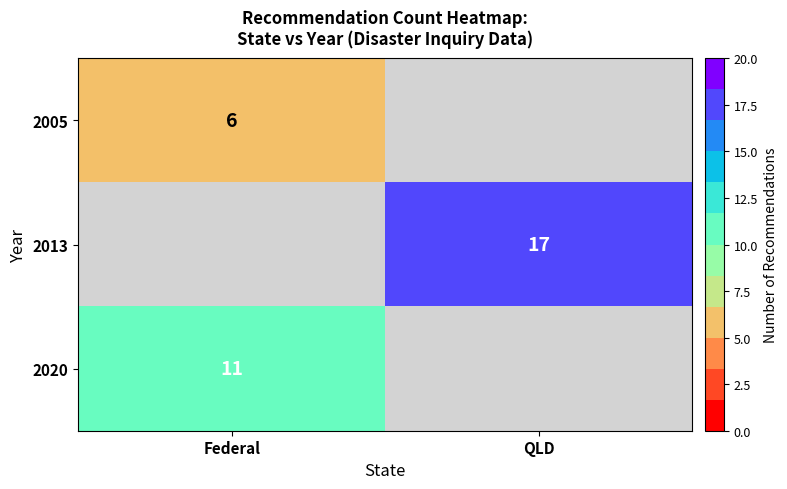

What is the total value across all series at QLD?

17